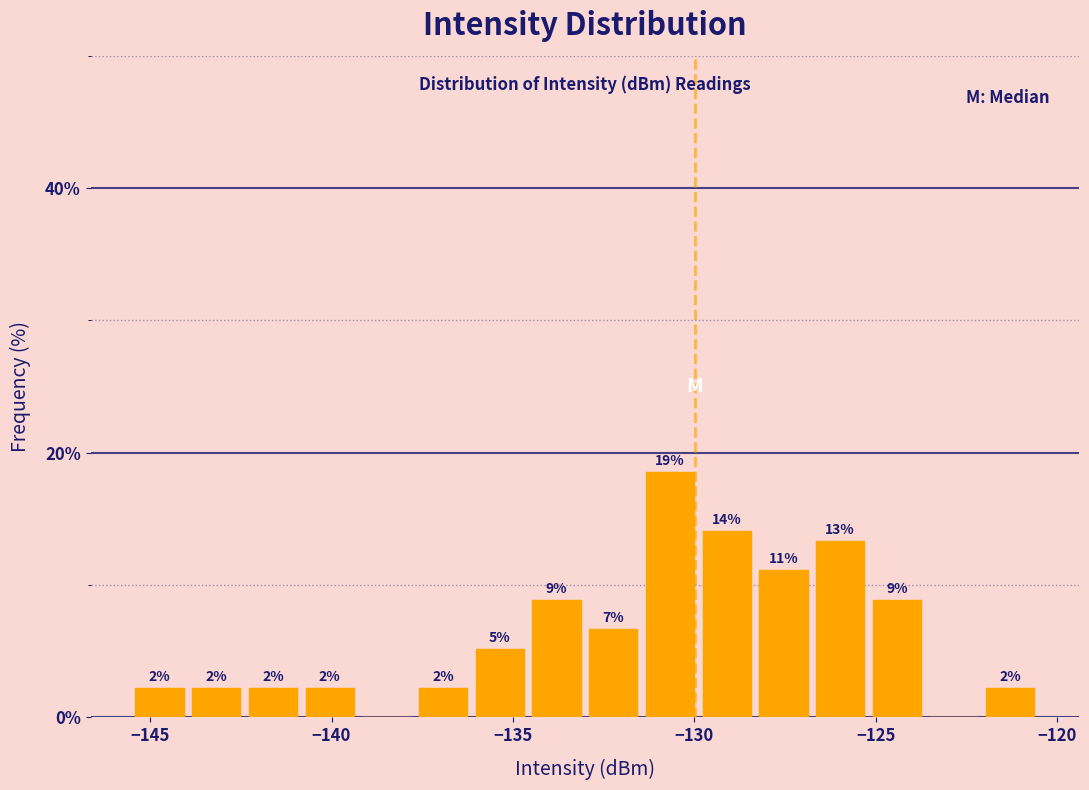

Read against the x-axis, roughly where is the centre of the tallest bar?

-130.5